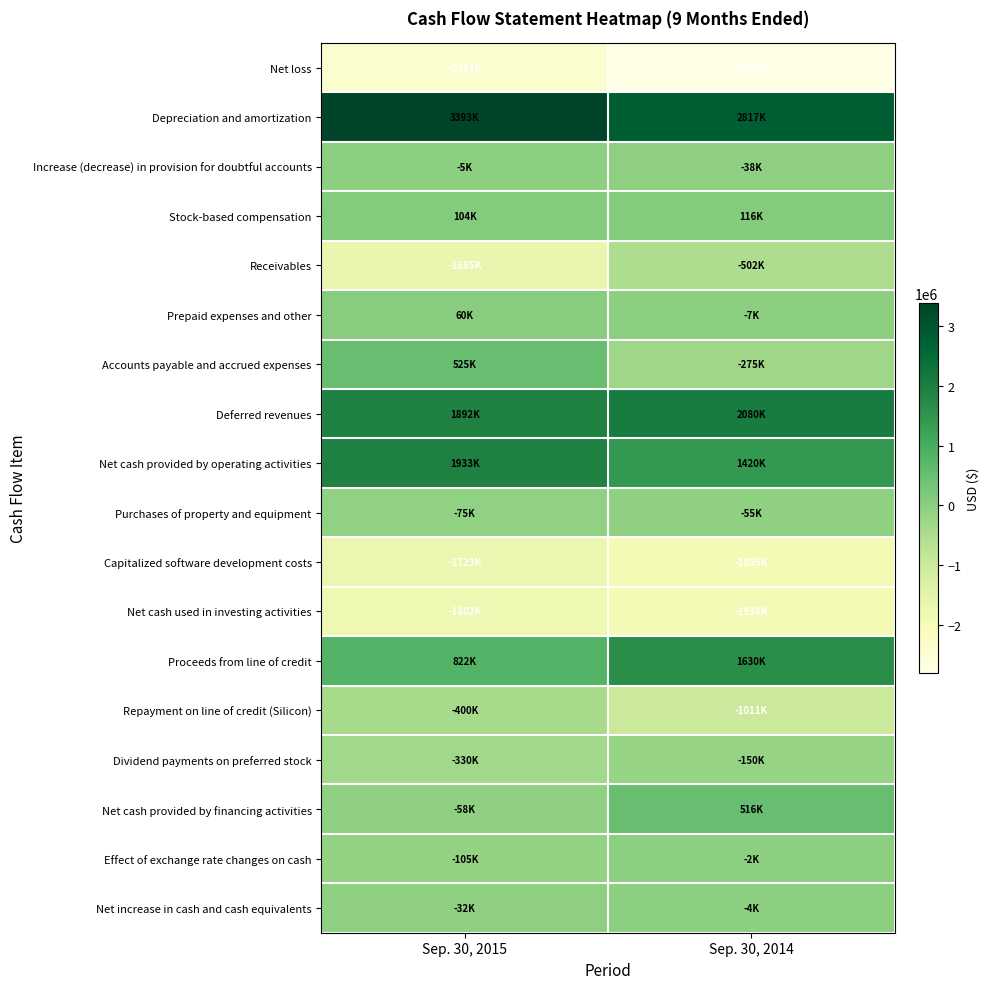

At how many categories does at least one series exceed 1440879?

2